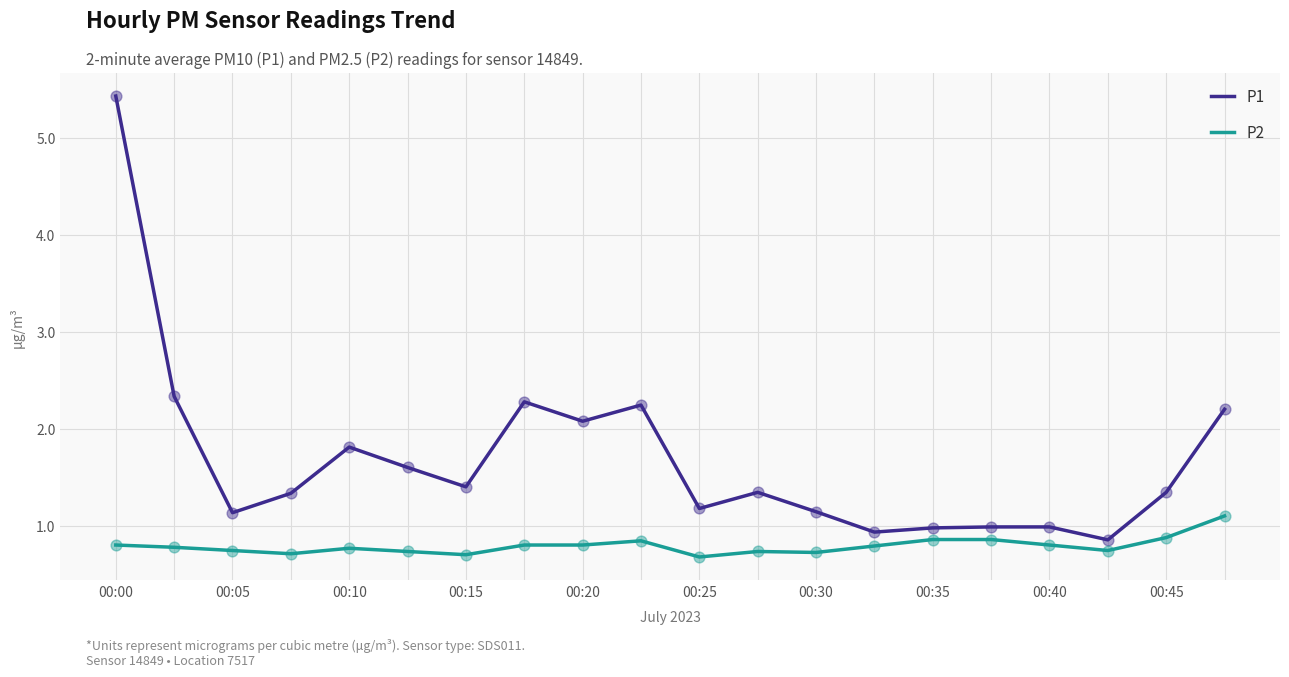

True or false: P1 and P2 cross at least once.

False